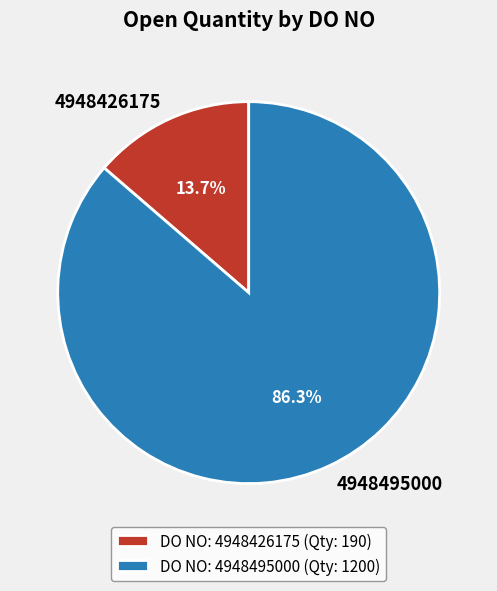

Count the number of slices in the pie.

2